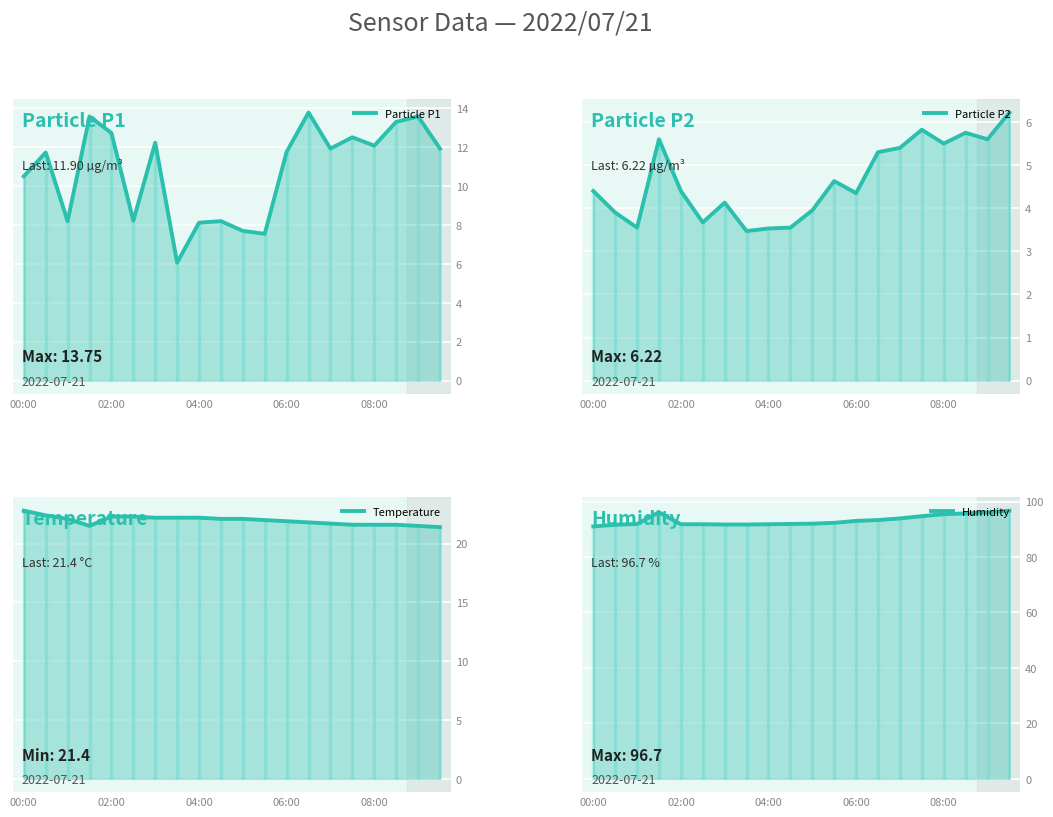

Which series has the largest range (max minus min)?

Particle P1